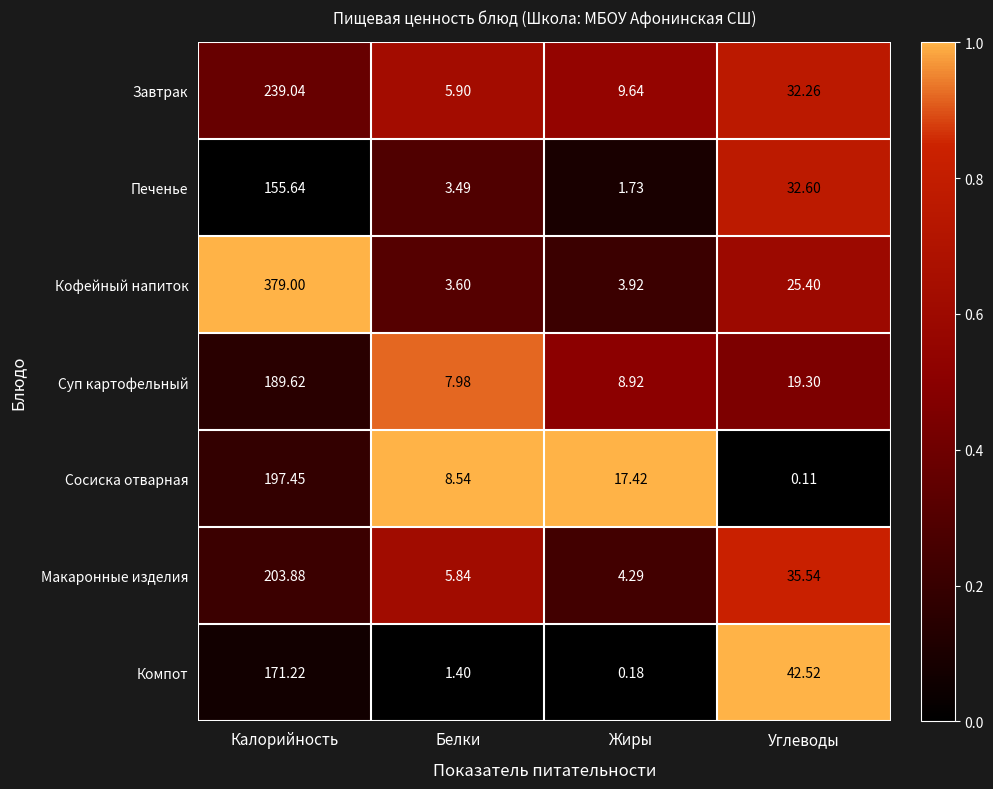

Is the value of Завтрак at Жиры greater than the value of Кофейный напиток at Белки?

Yes